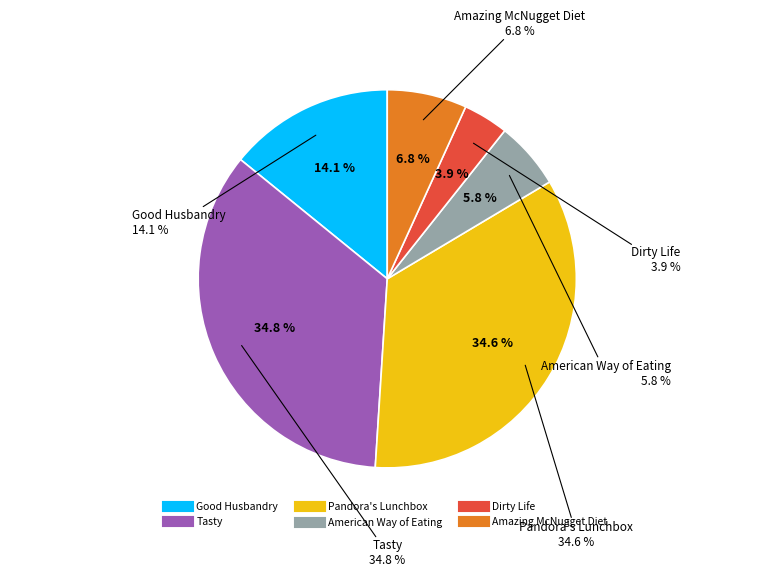

Does any single category account for the majority?

No